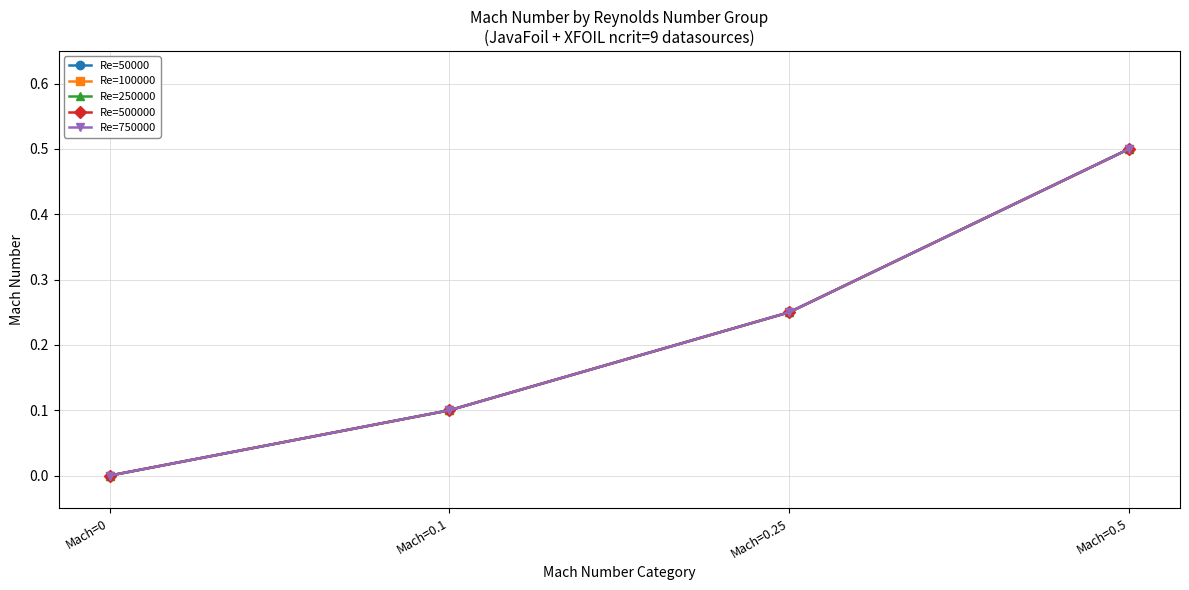

What are all the series names shown in the legend?

Re=50000, Re=100000, Re=250000, Re=500000, Re=750000